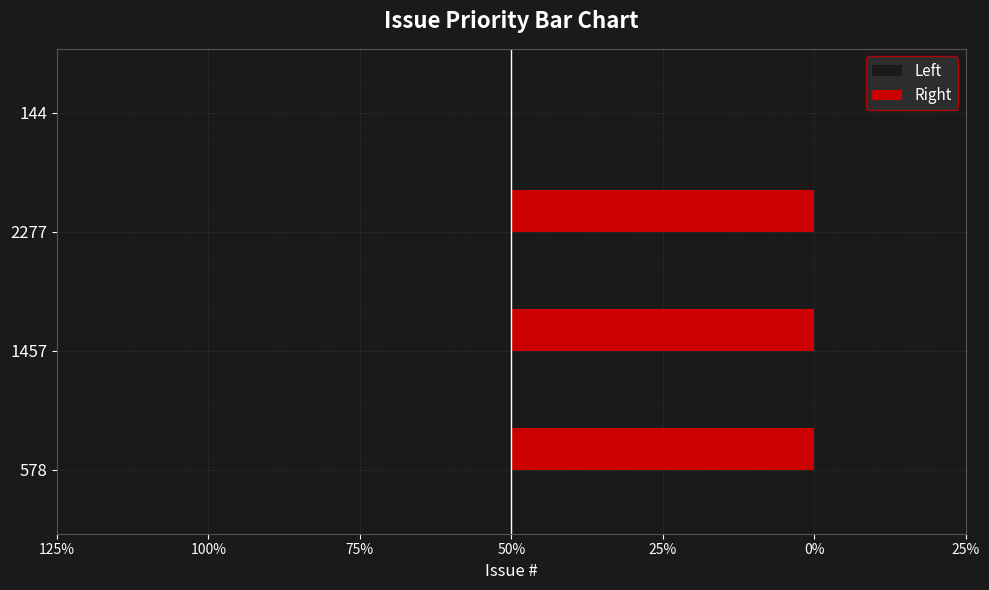

Reading left to right, transcribe all the data shown in this chart.

Left: -100	-100	-100	0
Right: 100	100	100	0